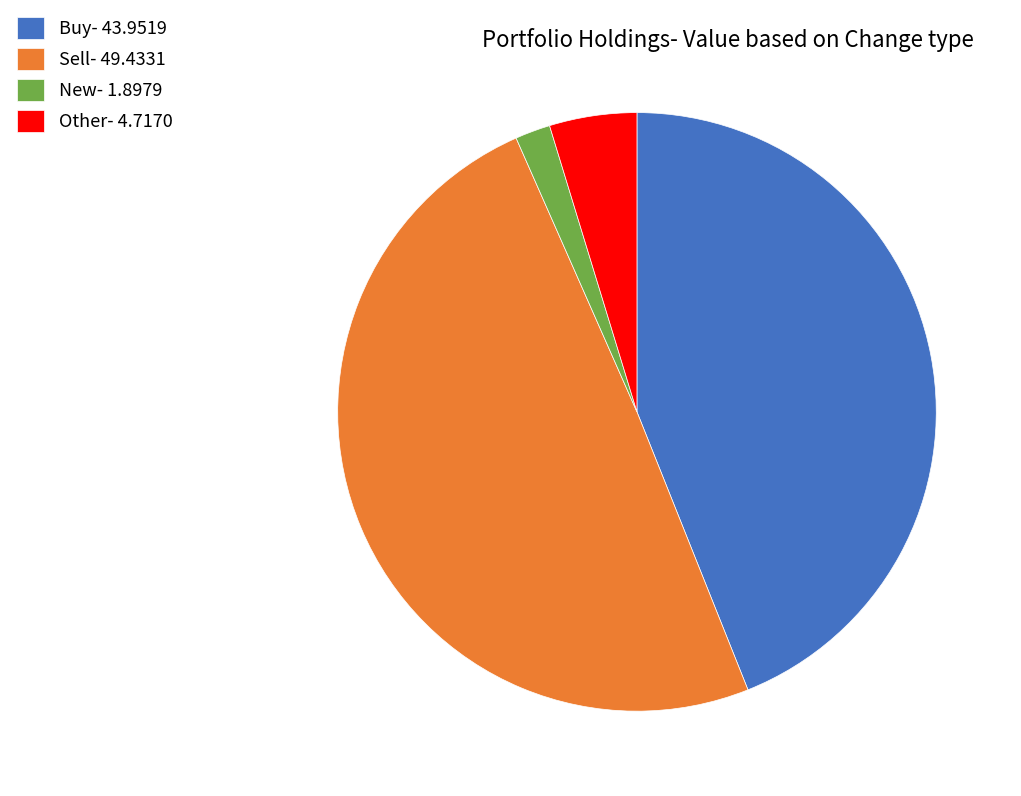

Rank the categories by value from lowest to highest.

New- 1.8979, Other- 4.7170, Buy- 43.9519, Sell- 49.4331